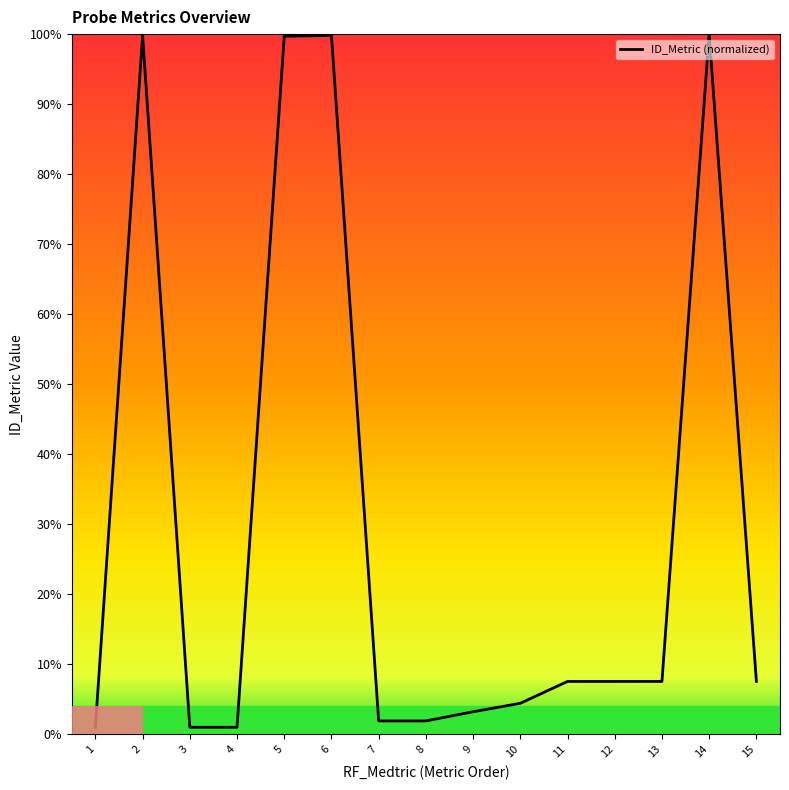

How many distinct data groups are displayed?

1